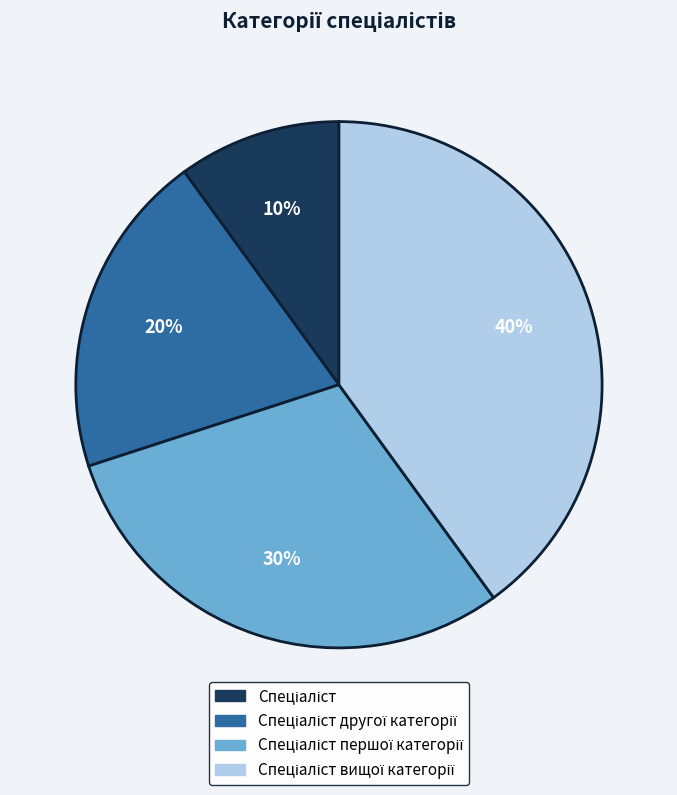

To the nearest percent, what is the difference between the largest and smallest slice percentages?

30%